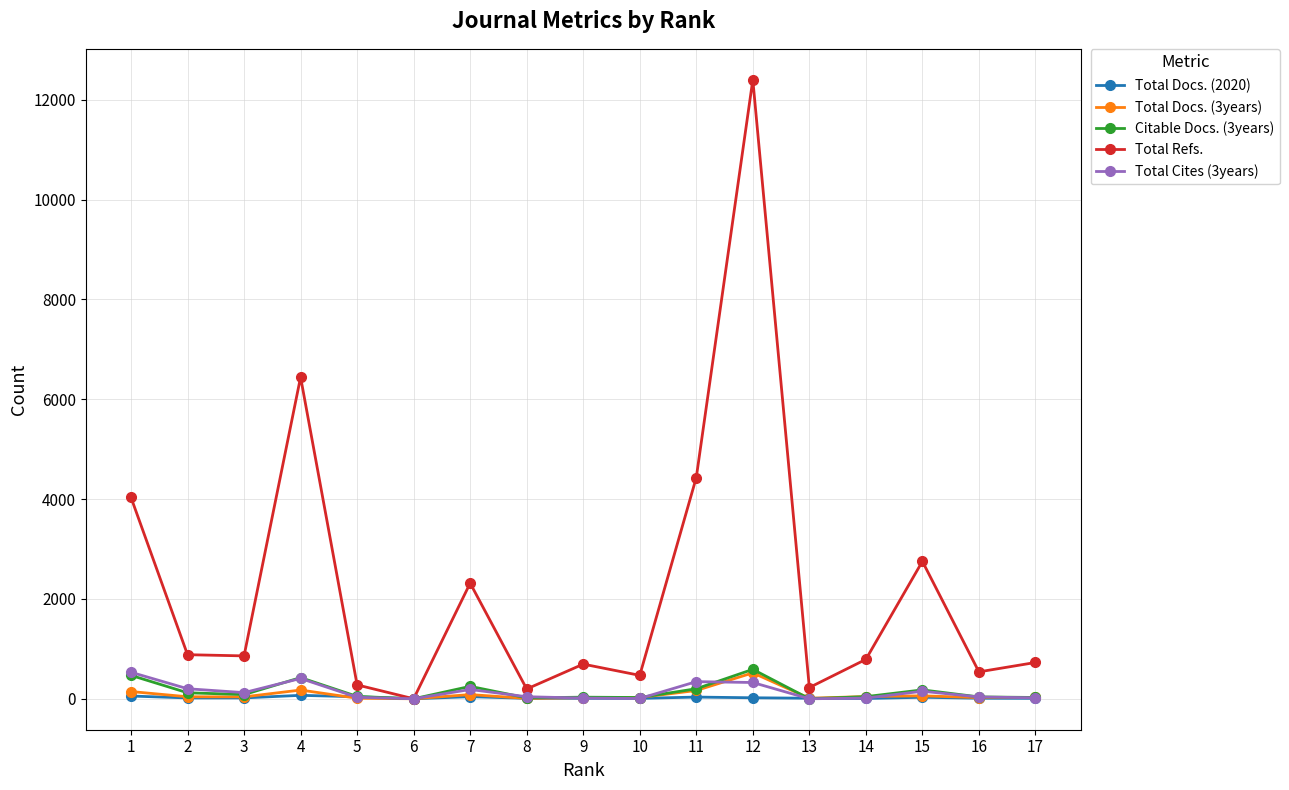

Which series has the widest spread of values?

Total Refs.